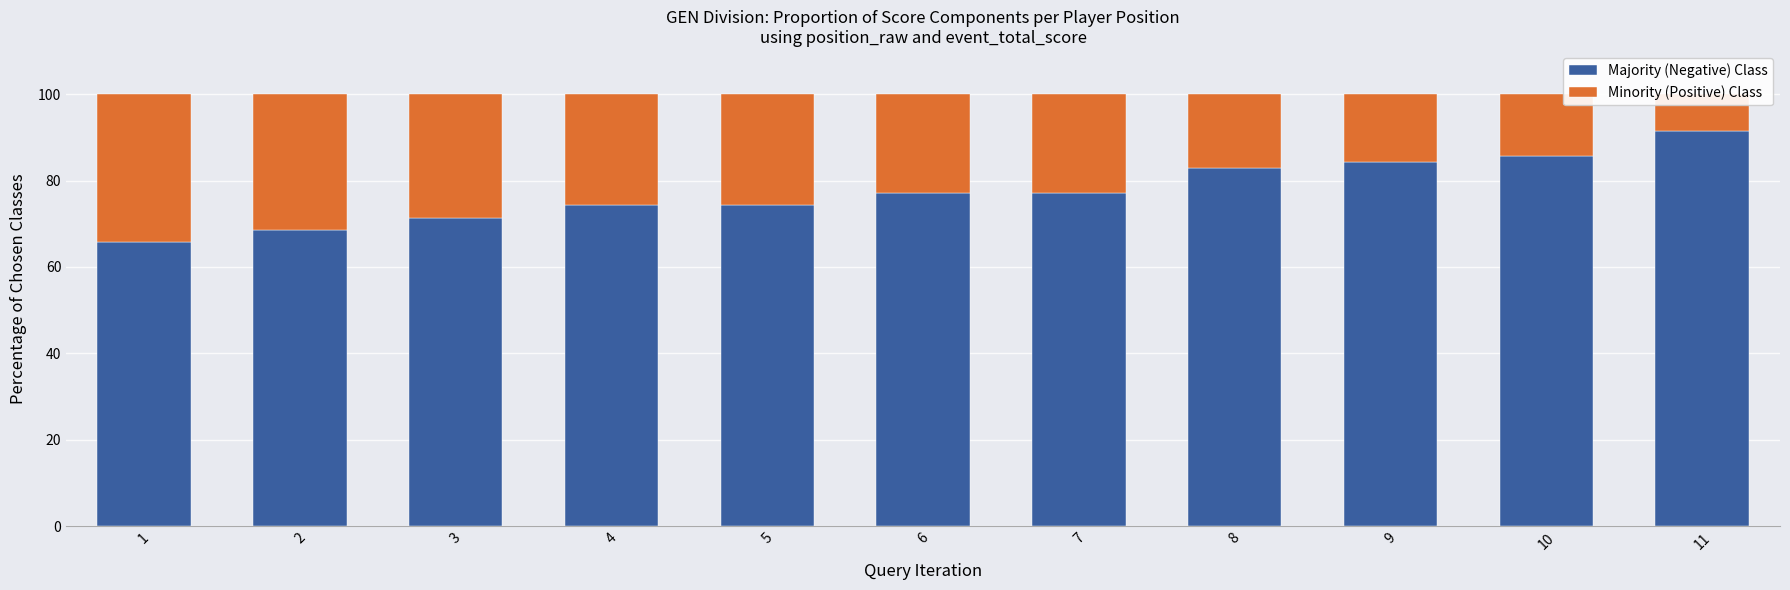

What is the sum of all Majority (Negative) Class values?

852.9